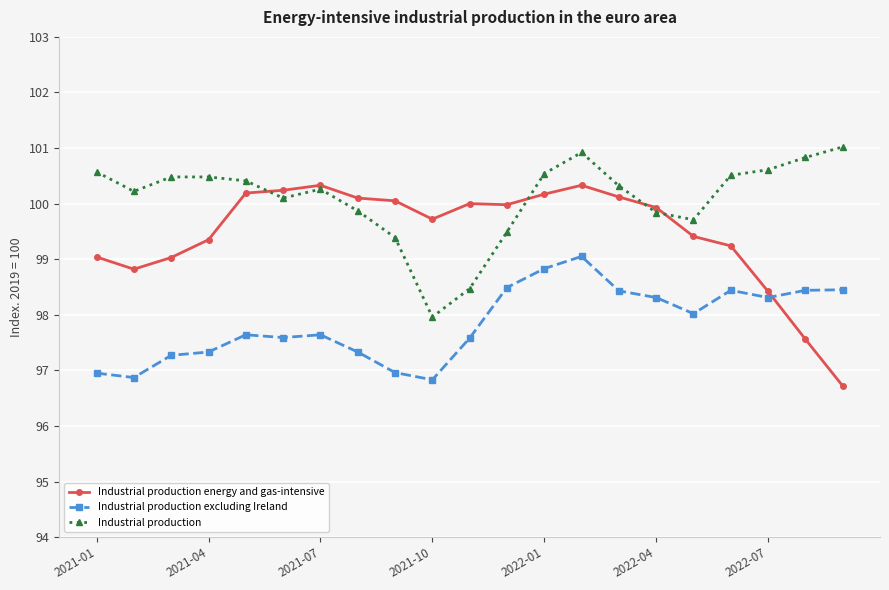

What is the minimum value for Industrial production energy and gas-intensive?

96.7